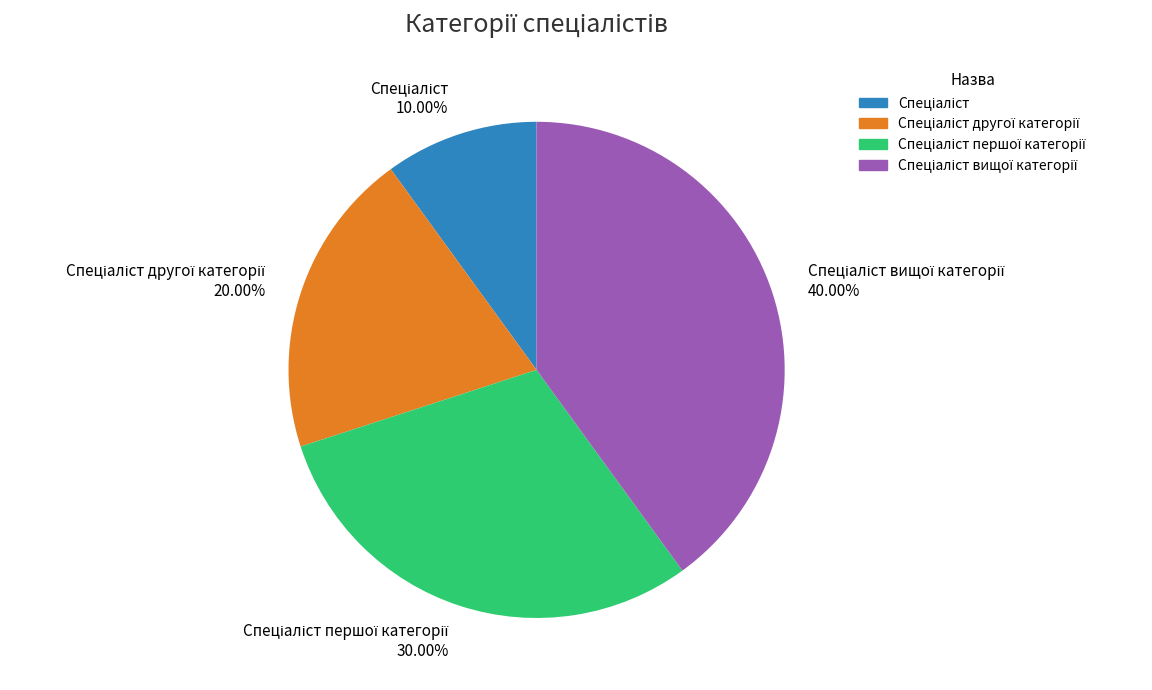

Is the sum of Спеціаліст вищої категорії and Спеціаліст другої категорії greater than half?

Yes